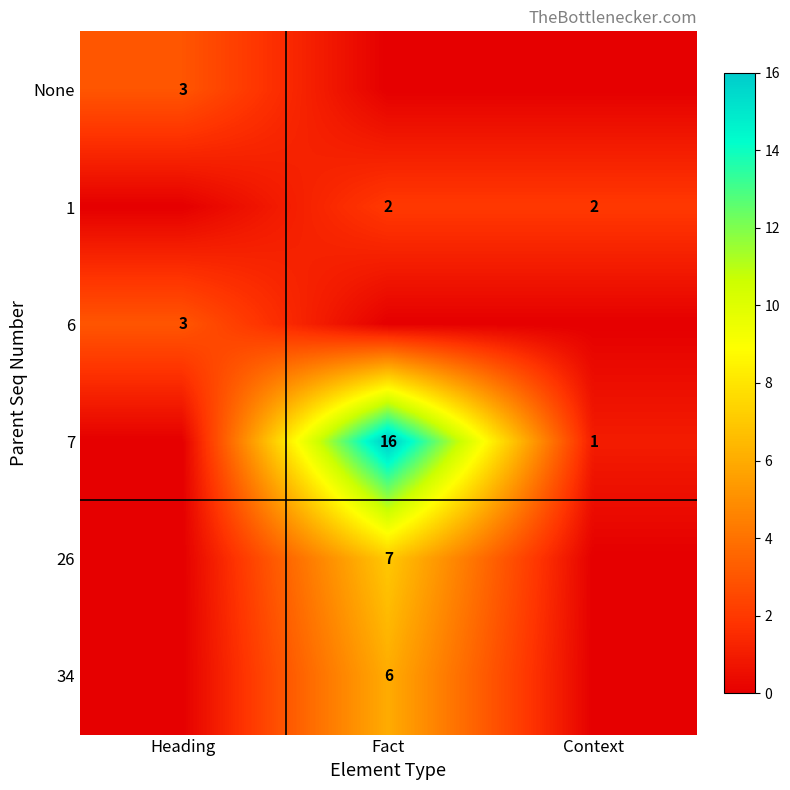

True or false: 26 has a value of 4 at Fact.

False